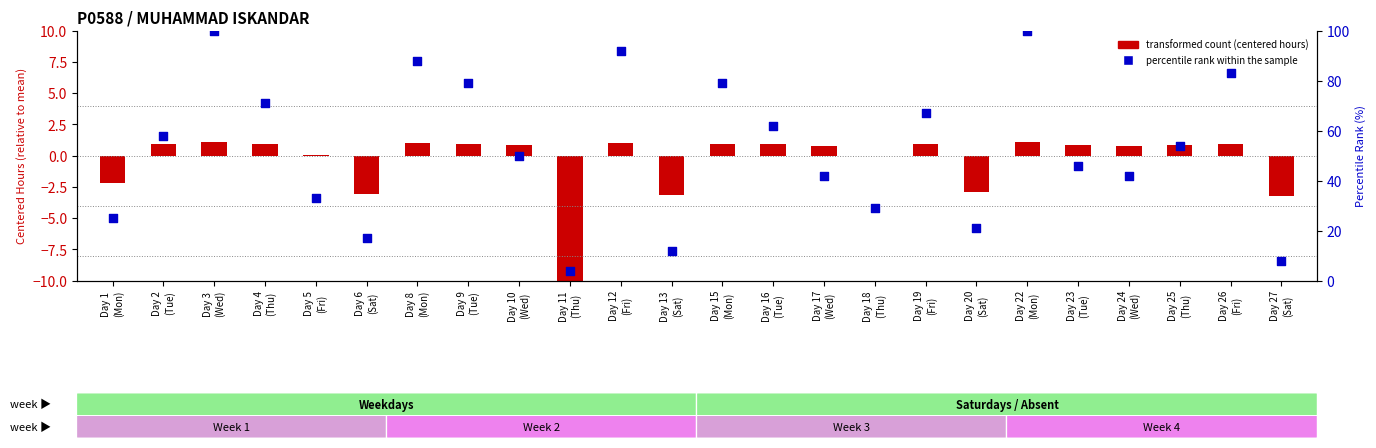

Which series has the largest total across all categories?

percentile rank within the sample